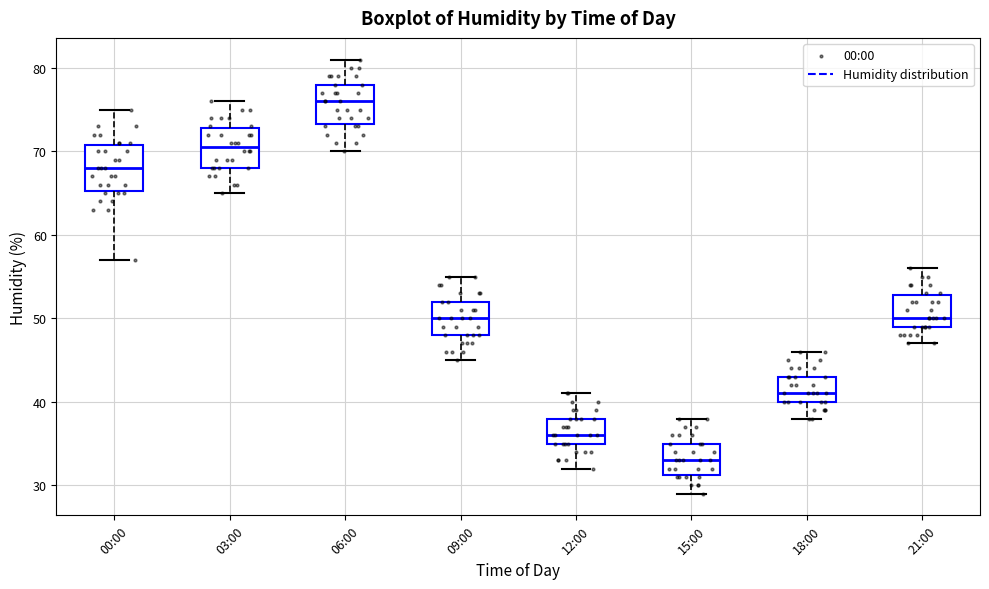

Where does the lower whisker of the box for 03:00 end on the y-axis? The values are not printed on the chart, so give them approximately, as read against the axis.

65